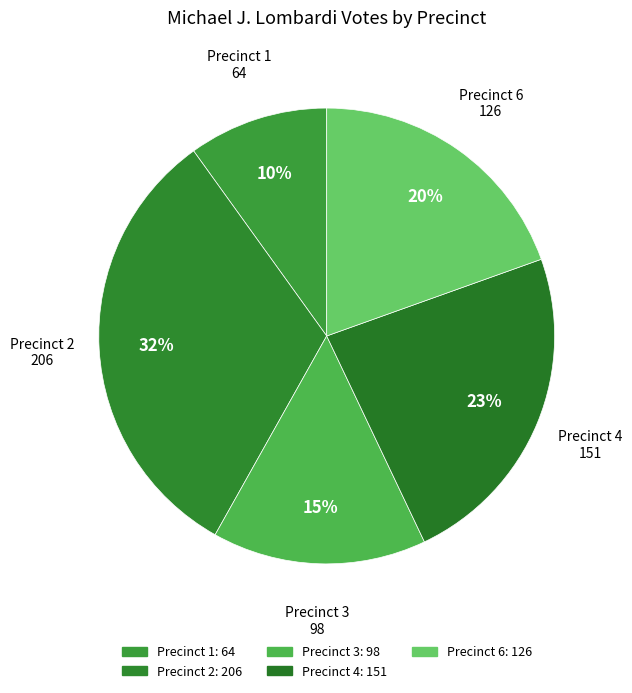

How many segments does this pie chart have?

5